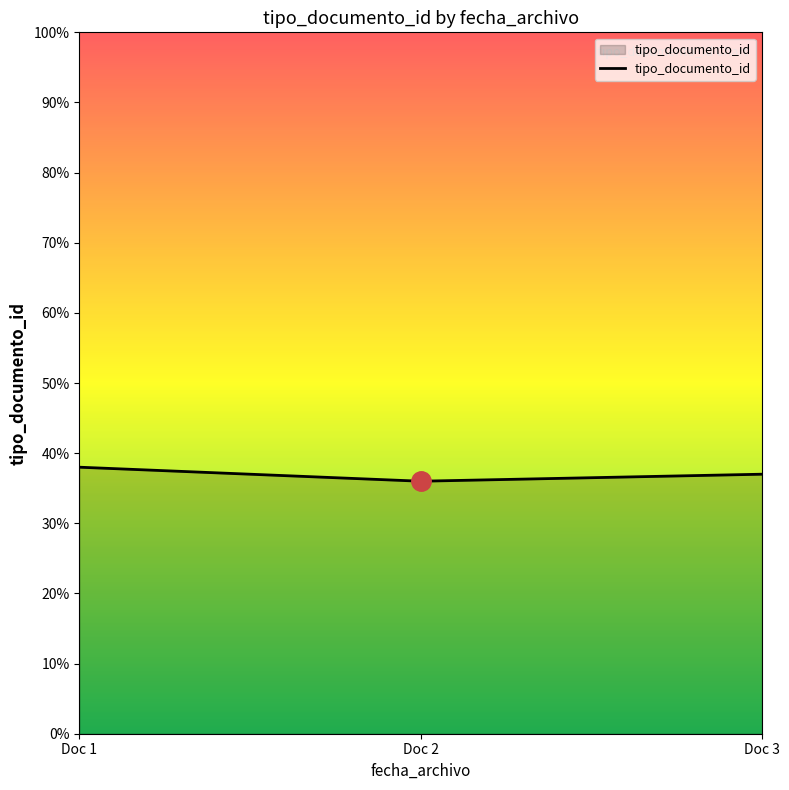

What is the smallest value displayed?

36